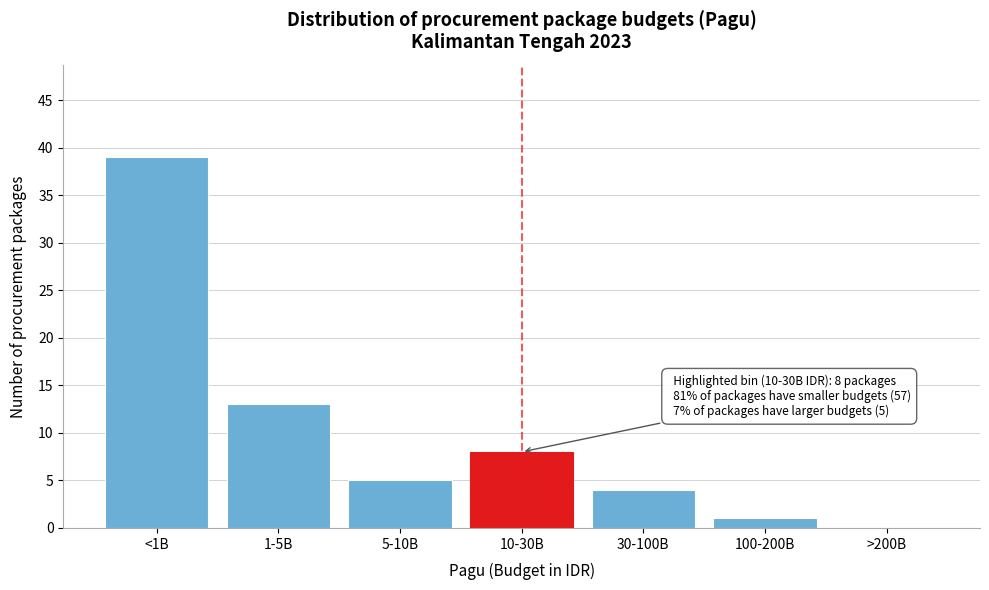

Reading left to right, transcribe all the data shown in this chart.

<1B=39	1-5B=13	5-10B=5	10-30B=8	30-100B=4	100-200B=1	>200B=0